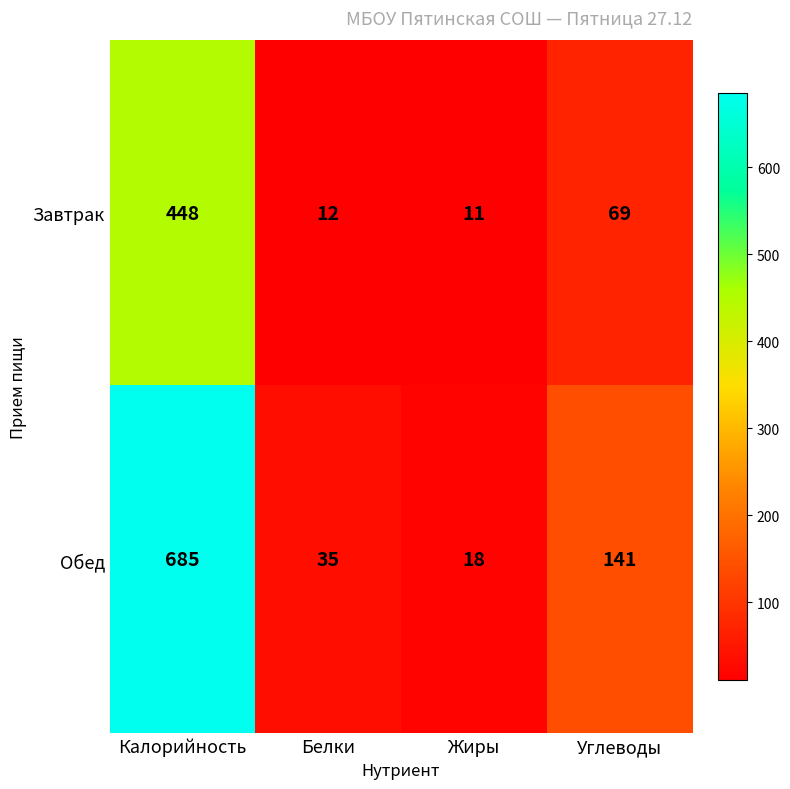

Count the number of categories in the chart.

4